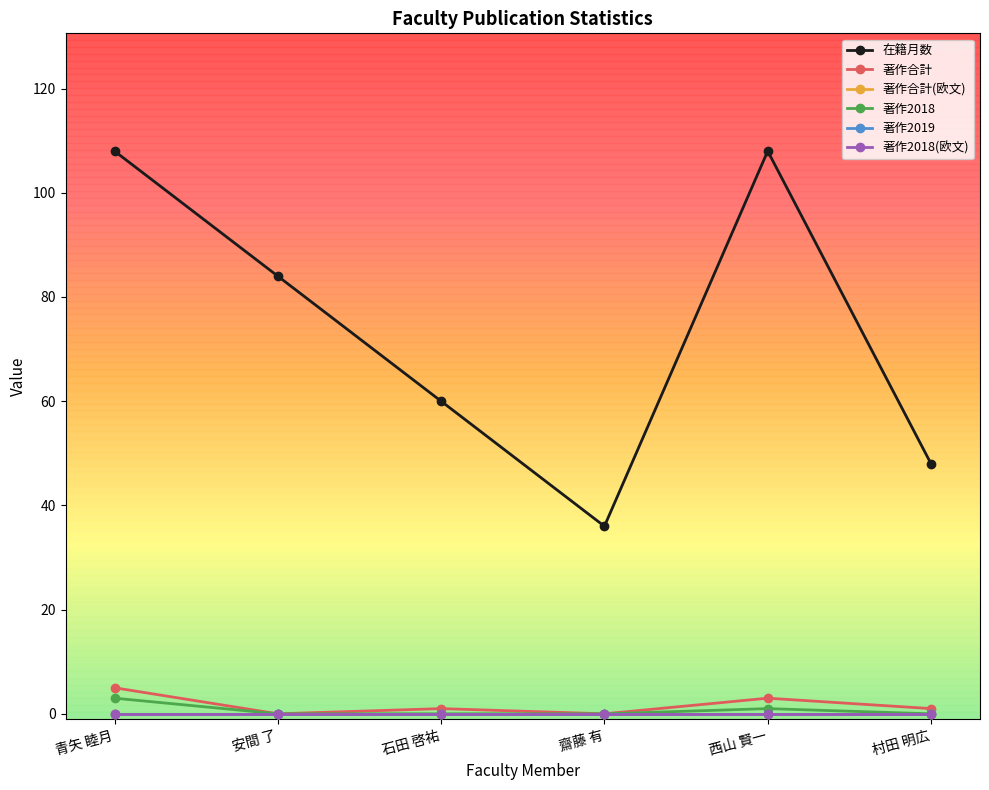

Is this an area chart (filled region under the line)?

No